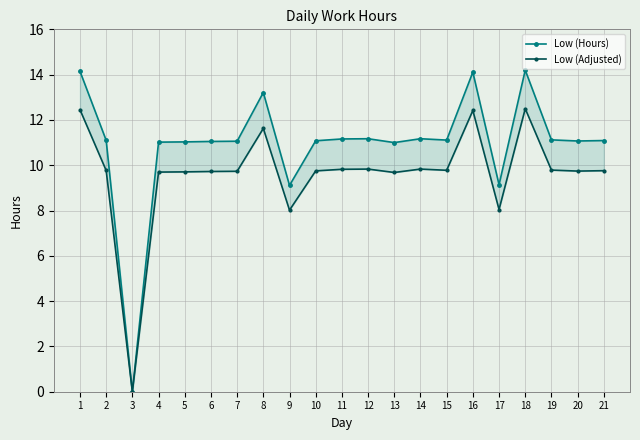

True or false: Low (Hours) and Low (Adjusted) cross at least once.

False